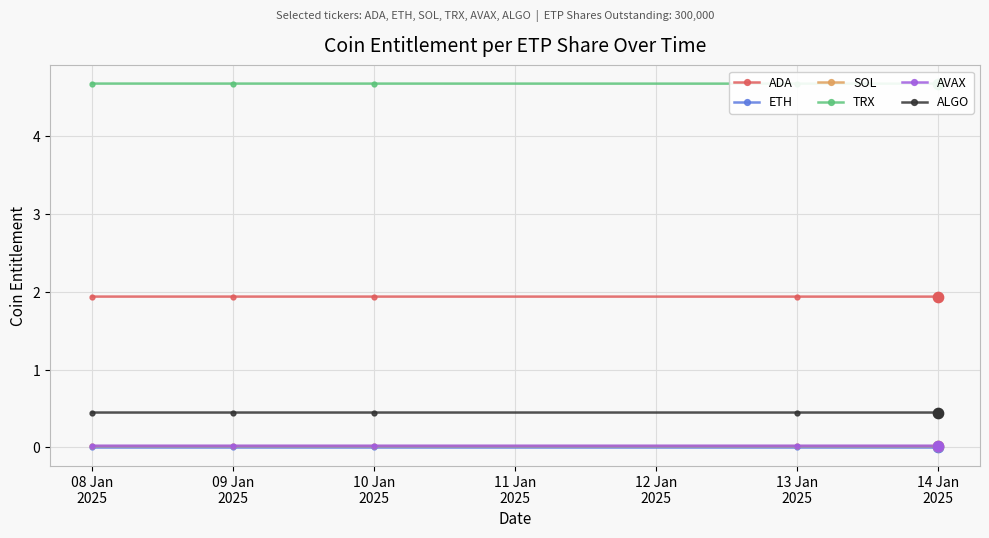

At which category is the sum across all series the highest?

08 Jan
2025